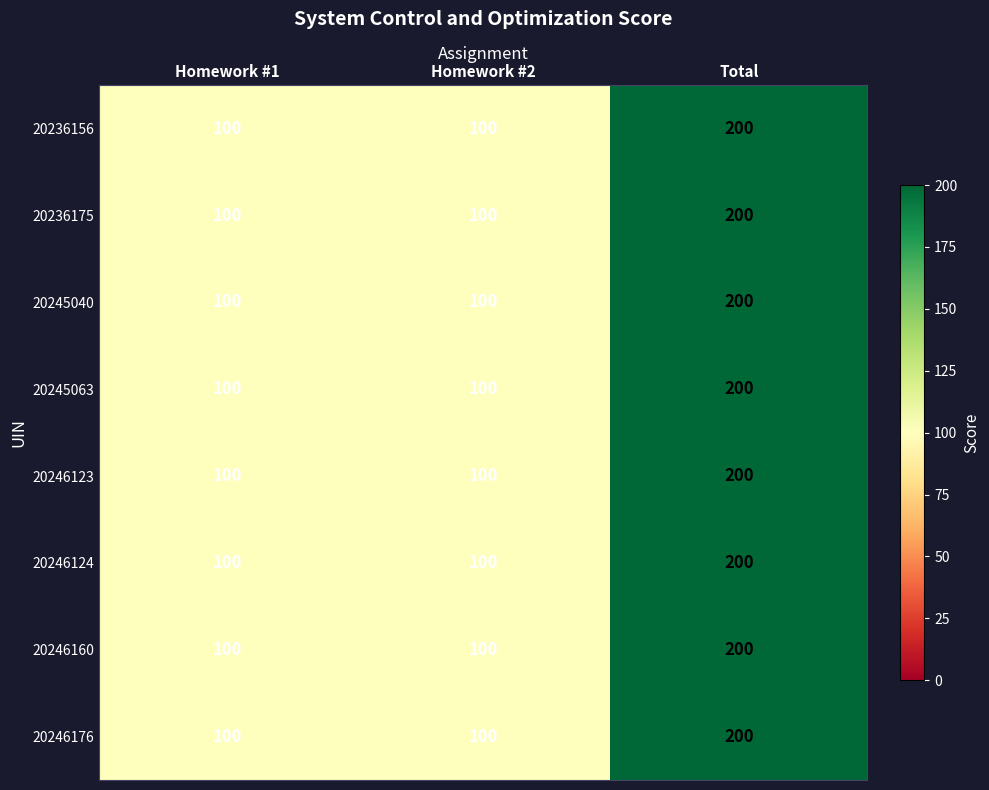

Reading left to right, list all the values displayed in this chart.

20236156: 100	100	200
20236175: 100	100	200
20245040: 100	100	200
20245063: 100	100	200
20246123: 100	100	200
20246124: 100	100	200
20246160: 100	100	200
20246176: 100	100	200